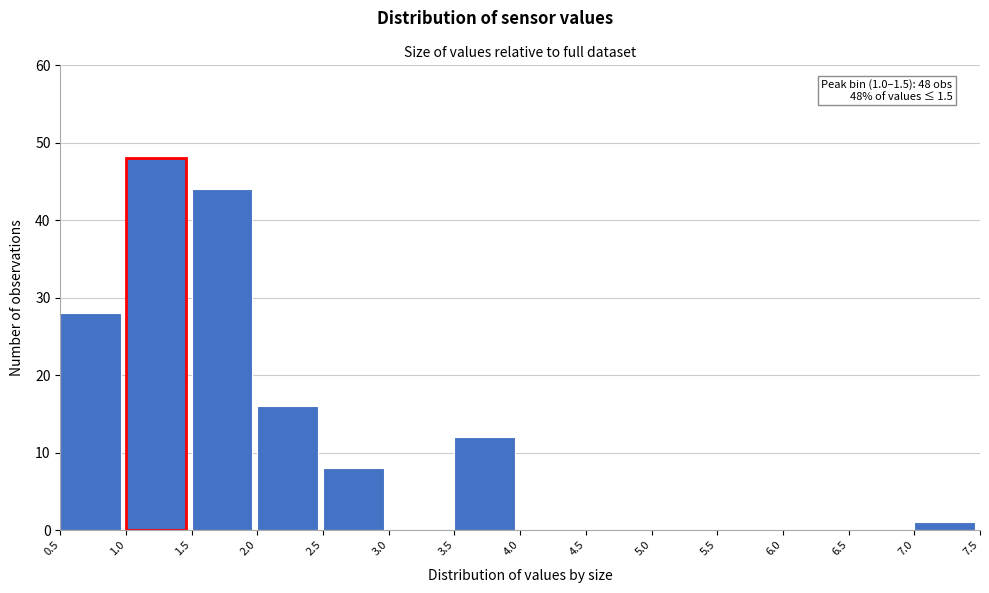

Over which range of the x-axis is the bar tallest?

1.0 to 1.5